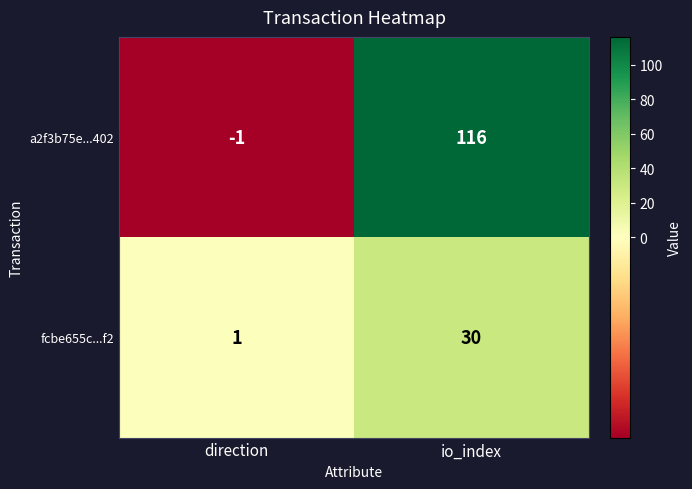

Reading right to left, what are all the values shown in this chart?

a2f3b75e...402: 116	-1
fcbe655c...f2: 30	1